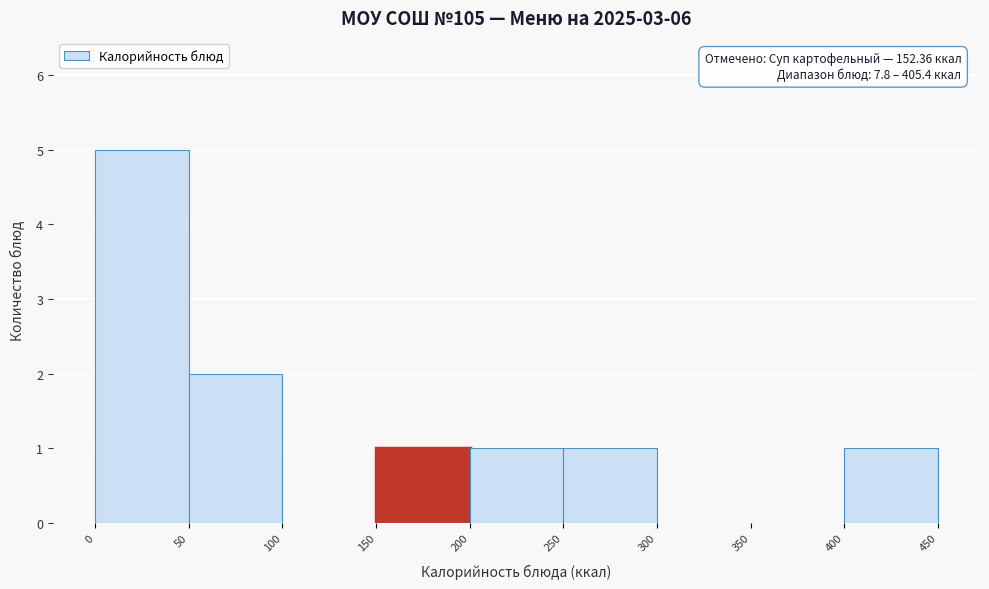

Over which range of the x-axis is the bar tallest?

0 to 50